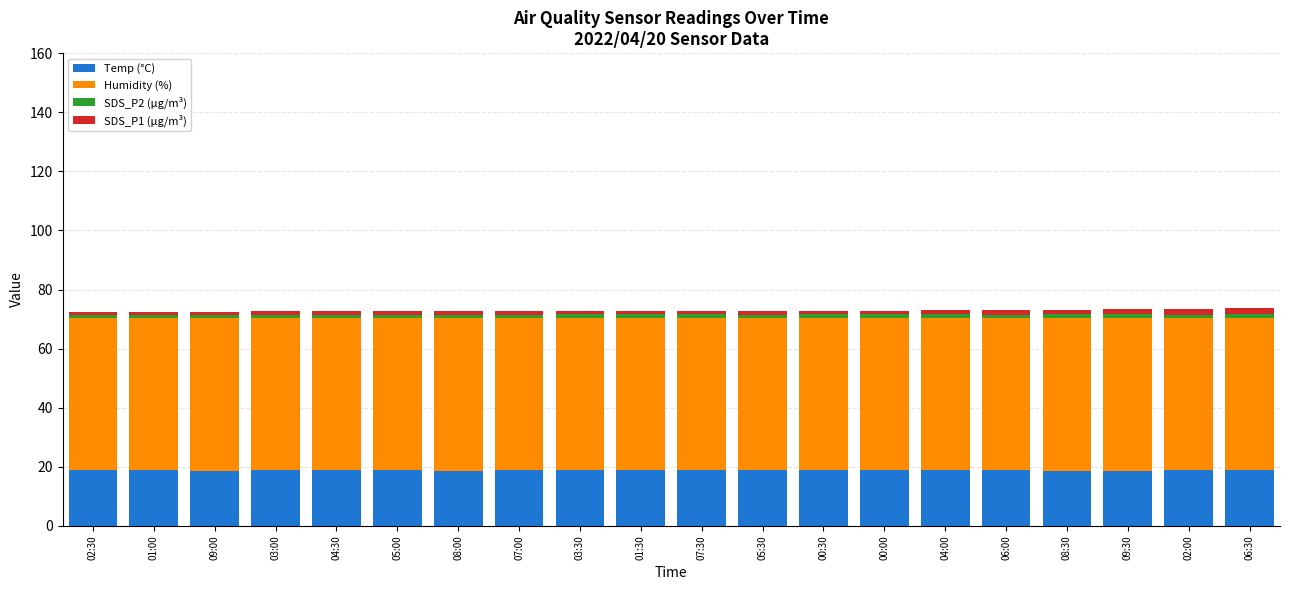

The Temp (°C) series shows 18.9 at 01:30. True or false?

True